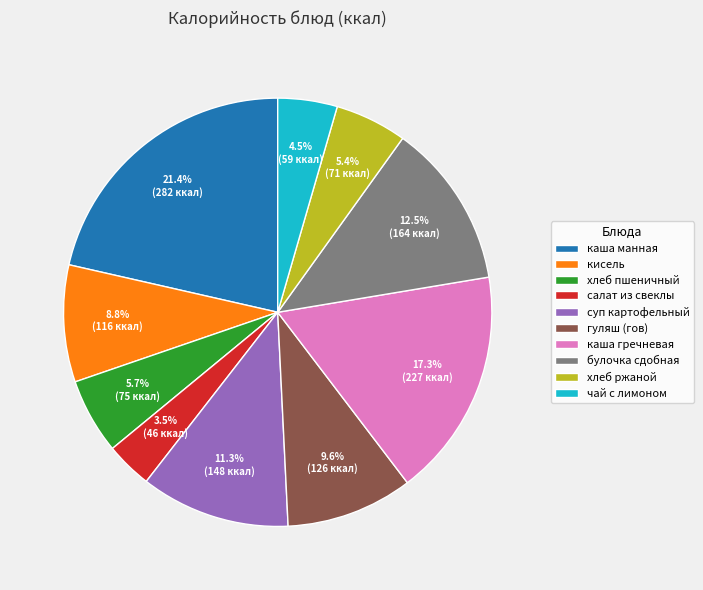

Which slice is the largest?

каша манная